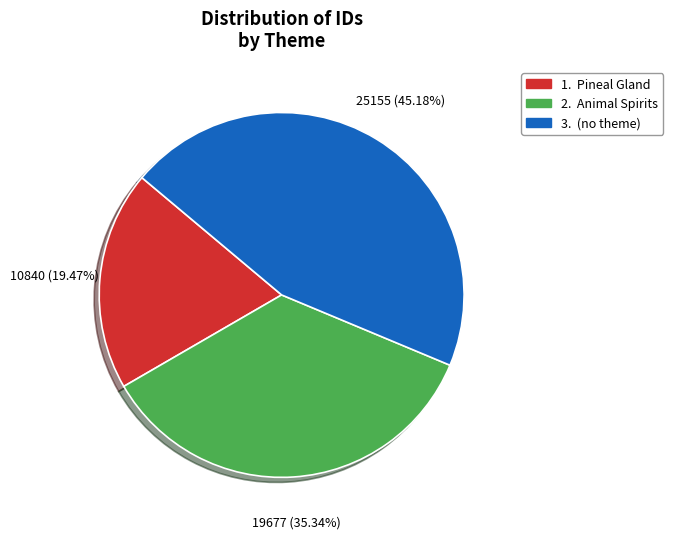

Does any single category account for the majority?

No